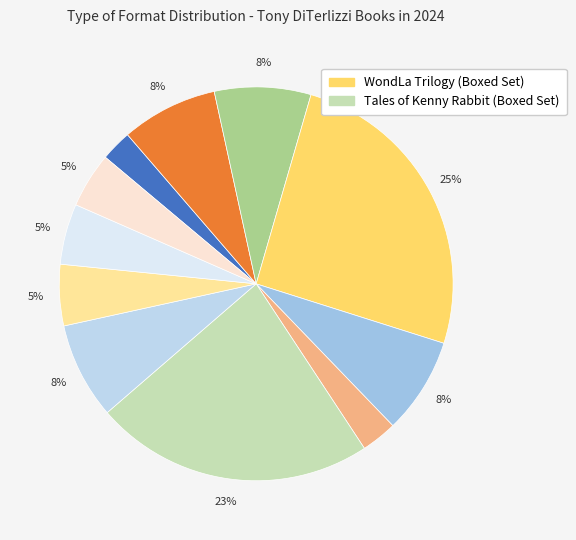

Is there any slice that represents more than half of the pie?

No